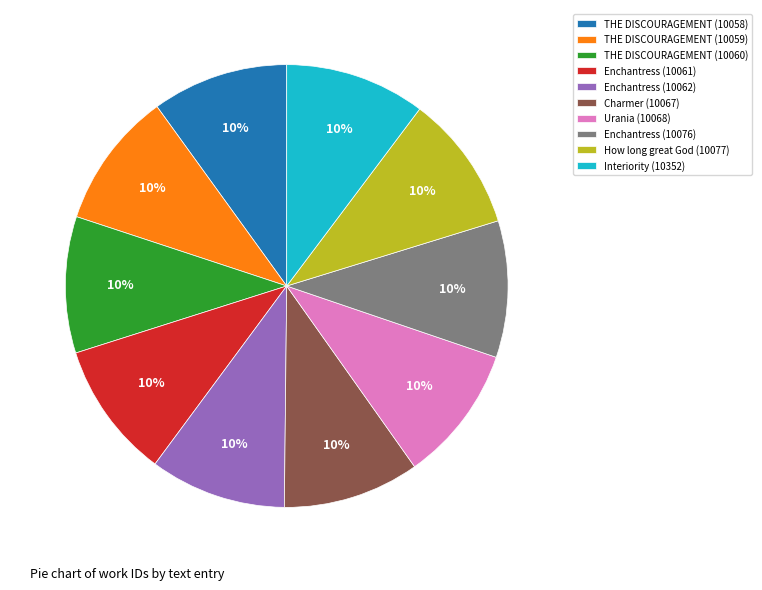

Count the number of slices in the pie.

10